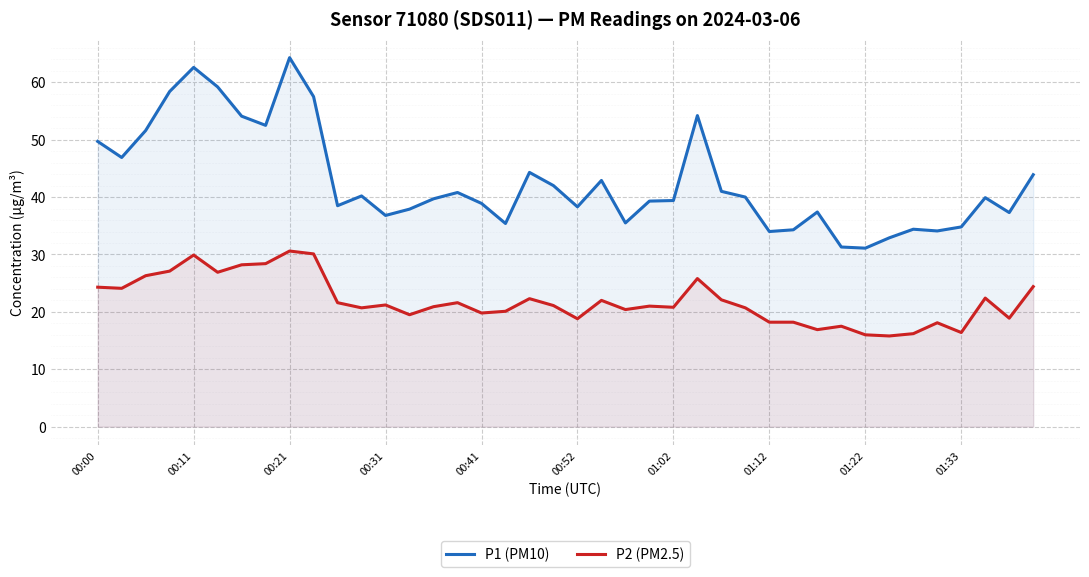

What is the difference between the maximum and second lowest values in the P2 (PM2.5) series?

14.6